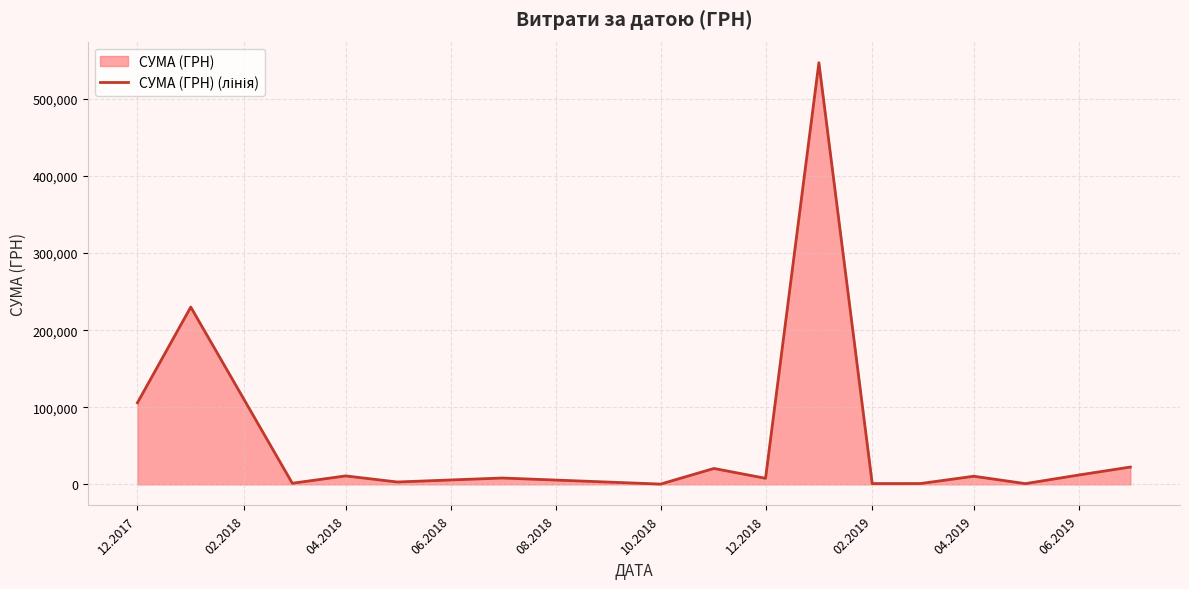

Reading right to left, list all the values displayed in this chart.

22478.9	12135.0	957.0	10543.9	1066.0	1051.9	546929.7	7870.0	20625.0	360.0	8245.0	3068.0	10964.7	1432.4	230009.3	105800.0